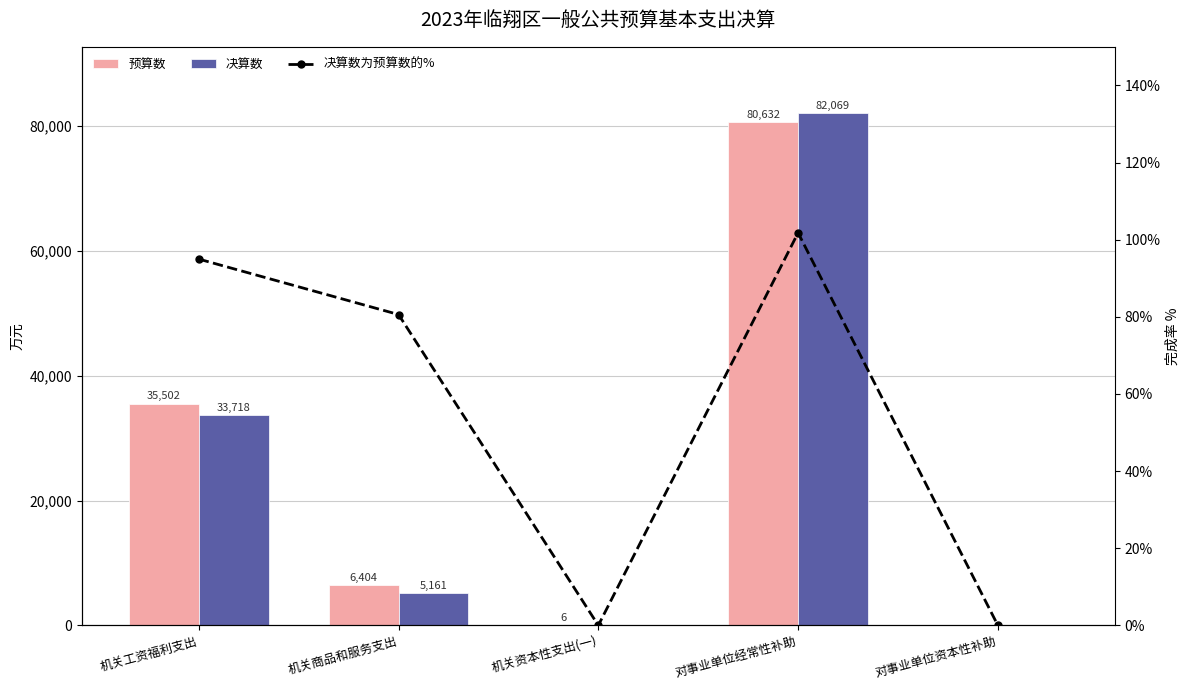

What is the average value of the 预算数 series?

24508.8